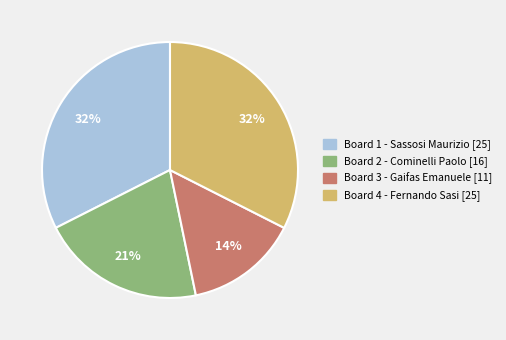

How many segments does this pie chart have?

4